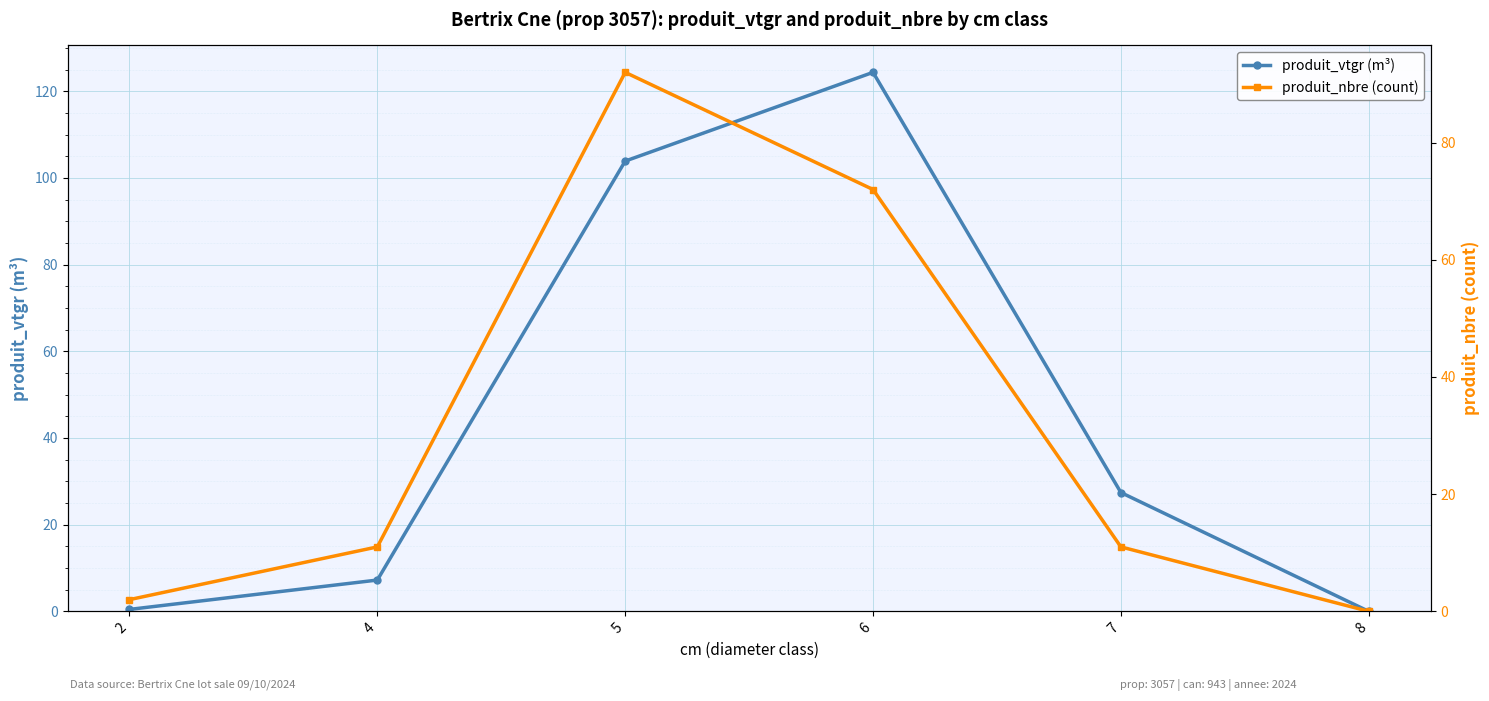

Rank the series at 2 from lowest to highest value.

produit_vtgr (m³), produit_nbre (count)